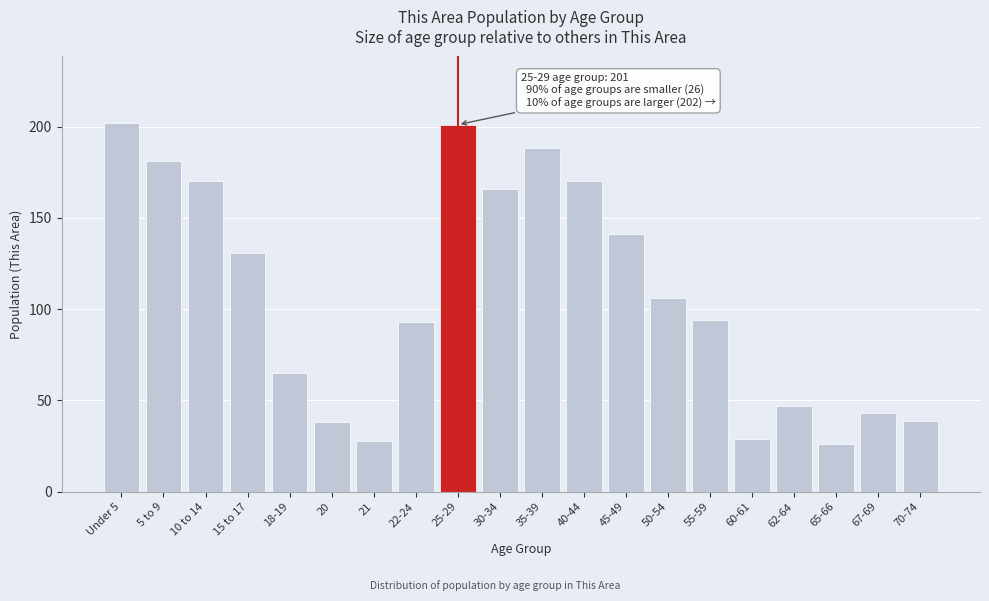

Reading right to left, transcribe all the data shown in this chart.

39	43	26	47	29	94	106	141	170	188	166	201	93	28	38	65	131	170	181	202